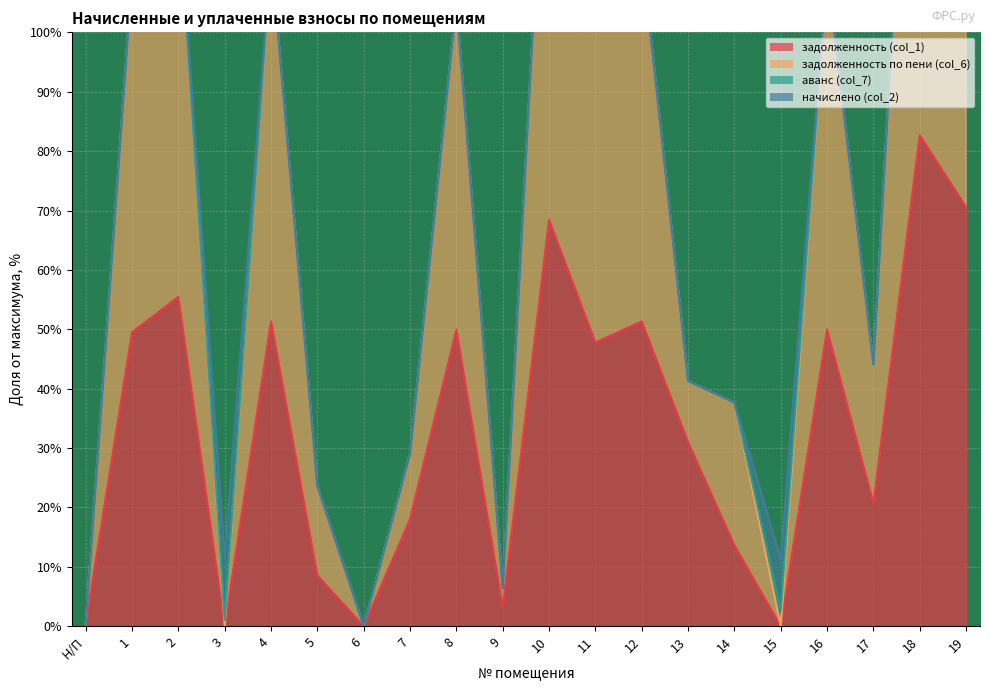

True or false: задолженность (col_1) and задолженность по пени (col_6) intersect in this chart.

False